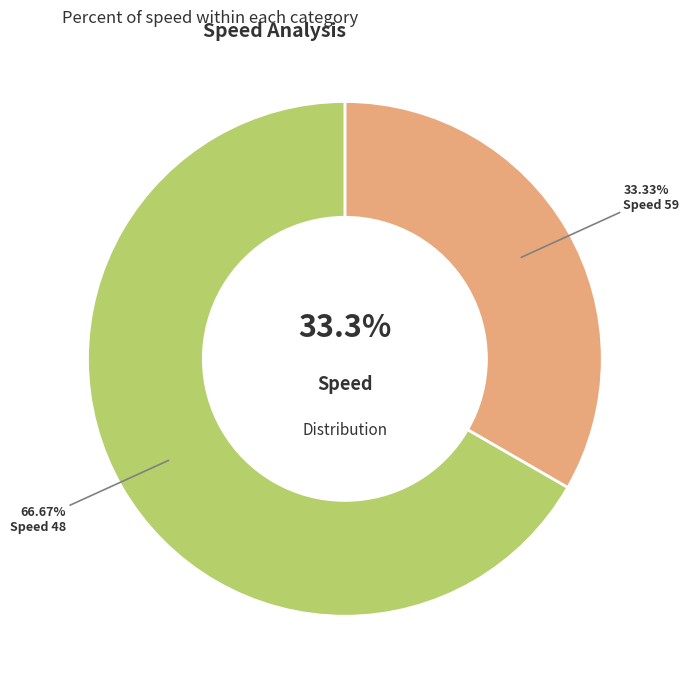

The 48 slice represents 56% of the pie. True or false?

False